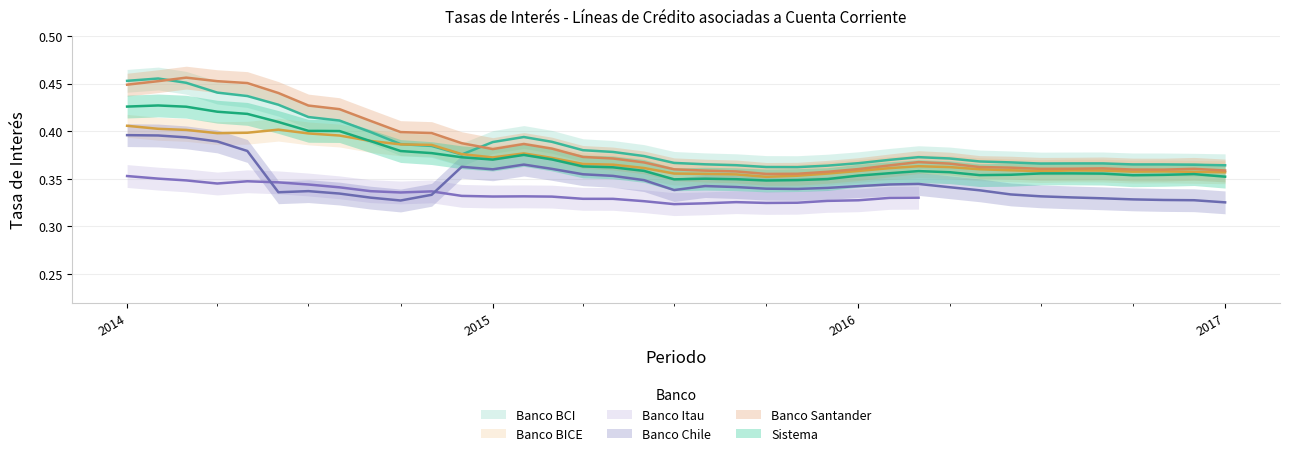

True or false: Banco BICE and Banco BCI intersect in this chart.

True